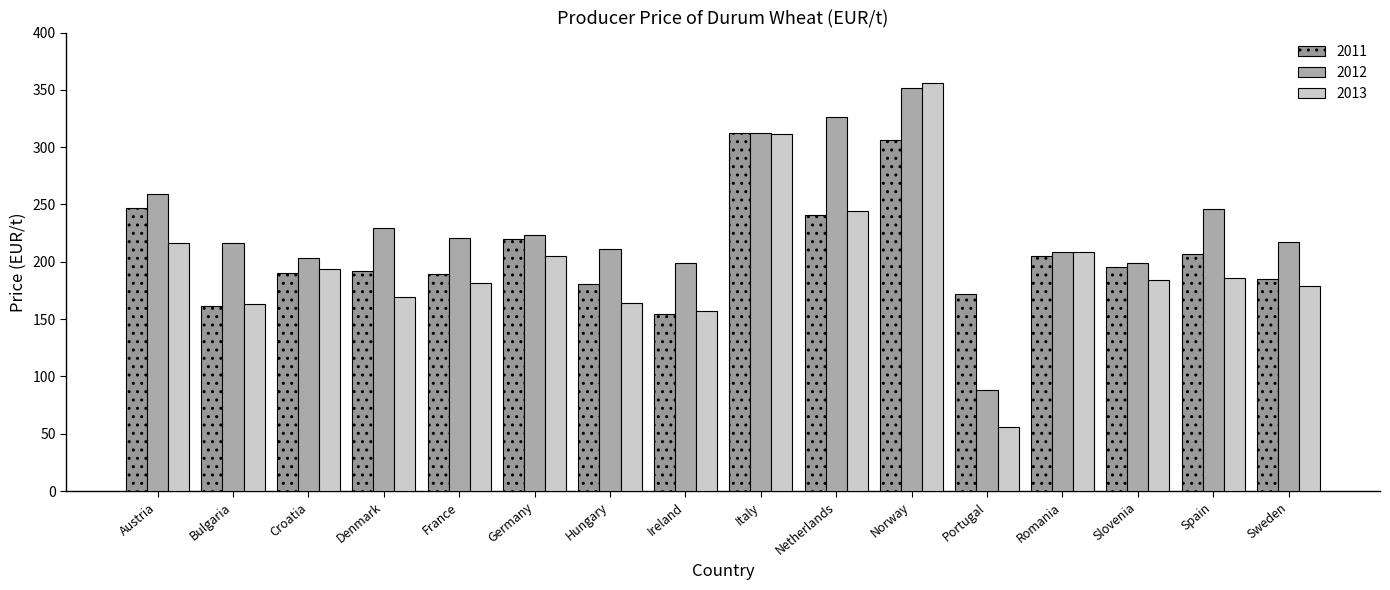

Reading left to right, what are all the values shown in this chart?

2011: Austria=247.3	Bulgaria=161.3	Croatia=189.8	Denmark=191.7	France=189.1	Germany=220.0	Hungary=181.0	Ireland=154.5	Italy=312.7	Netherlands=240.6	Norway=306.5	Portugal=171.5	Romania=205.2	Slovenia=195.1	Spain=206.9	Sweden=184.8
2012: Austria=259.1	Bulgaria=216.7	Croatia=202.9	Denmark=229.1	France=220.4	Germany=223.0	Hungary=211.1	Ireland=199.2	Italy=312.4	Netherlands=326.5	Norway=351.2	Portugal=87.9	Romania=208.6	Slovenia=198.6	Spain=246.2	Sweden=217.5
2013: Austria=216.6	Bulgaria=163.6	Croatia=194.0	Denmark=169.3	France=181.9	Germany=205.1	Hungary=164.0	Ireland=156.9	Italy=311.2	Netherlands=244.7	Norway=355.8	Portugal=55.6	Romania=208.2	Slovenia=184.1	Spain=185.9	Sweden=178.8